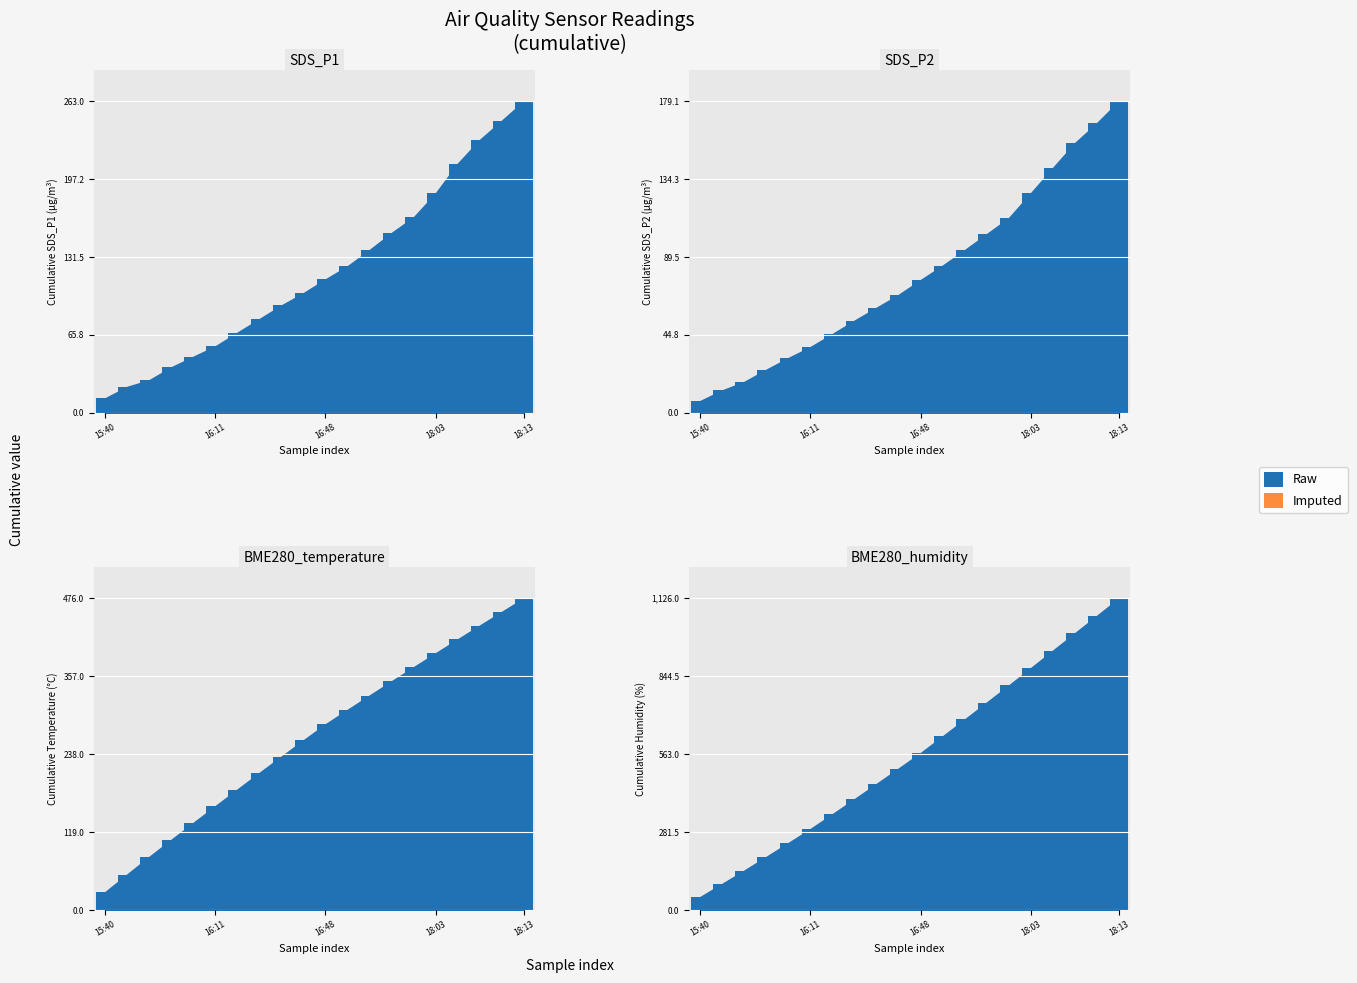

Rank the series at 7 from highest to lowest value.

BME280_humidity cumulative, BME280_temperature cumulative, SDS_P1 cumulative, SDS_P2 cumulative